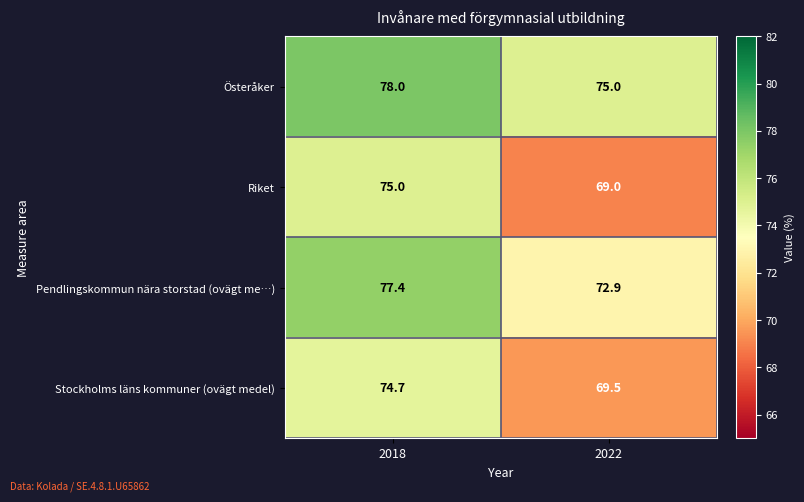

What is the difference between the maximum and minimum values in the Pendlingskommun nära storstad (ovägt me…) series?

4.5